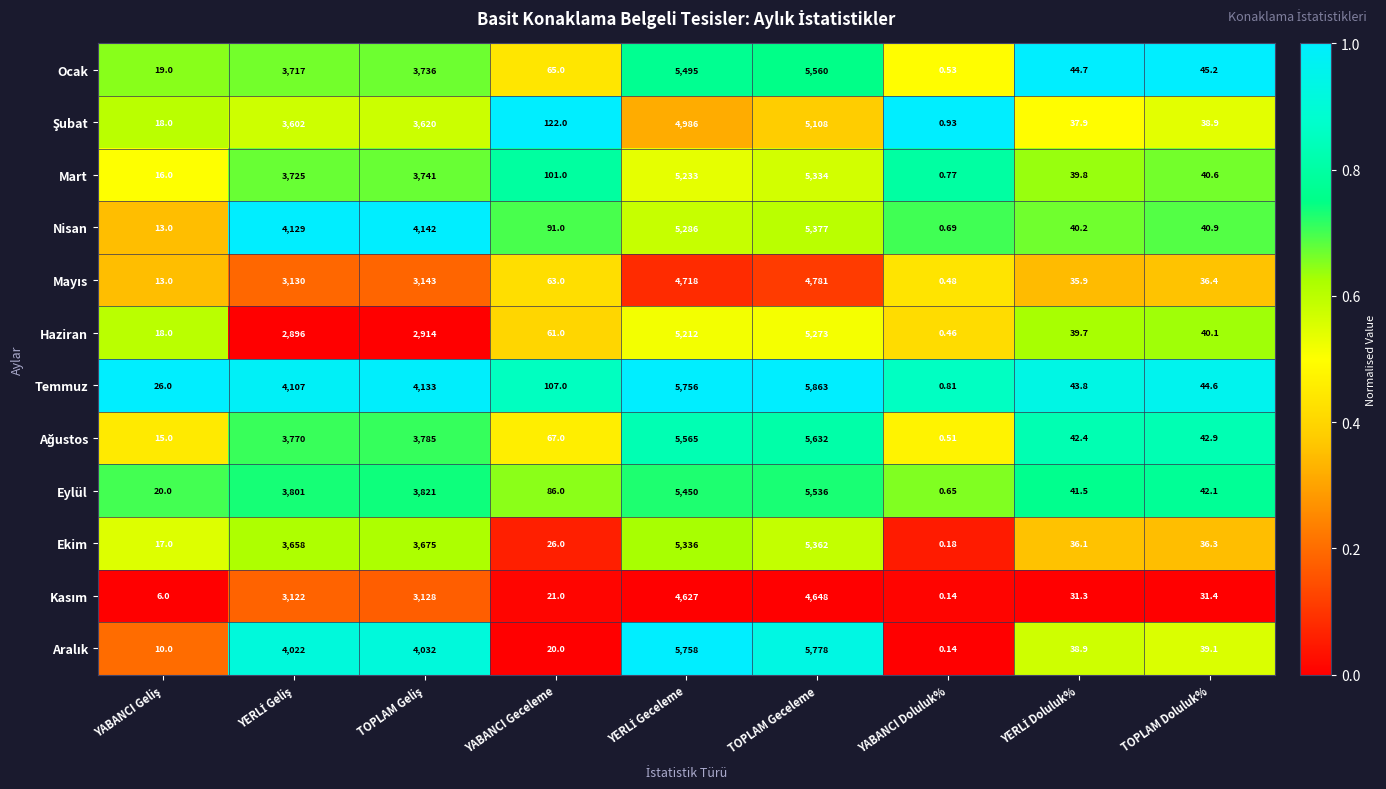

How many distinct data groups are displayed?

12